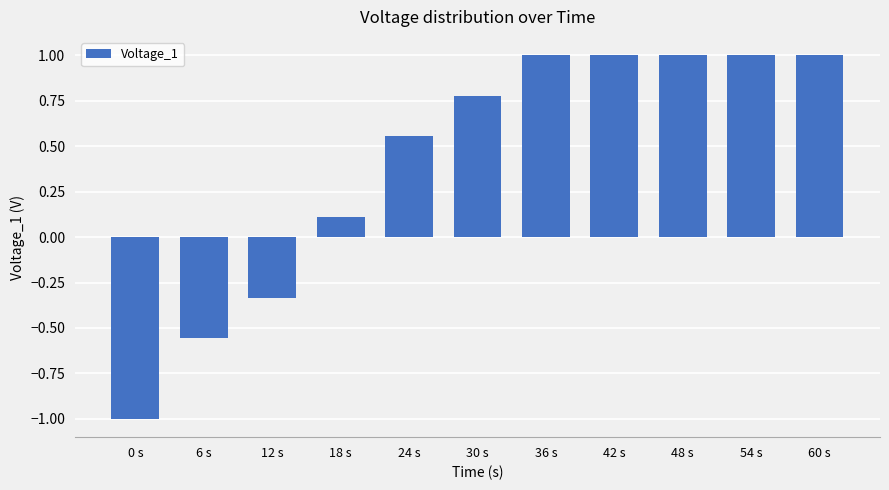

What is the label of the 6th bar from the right?

30 s